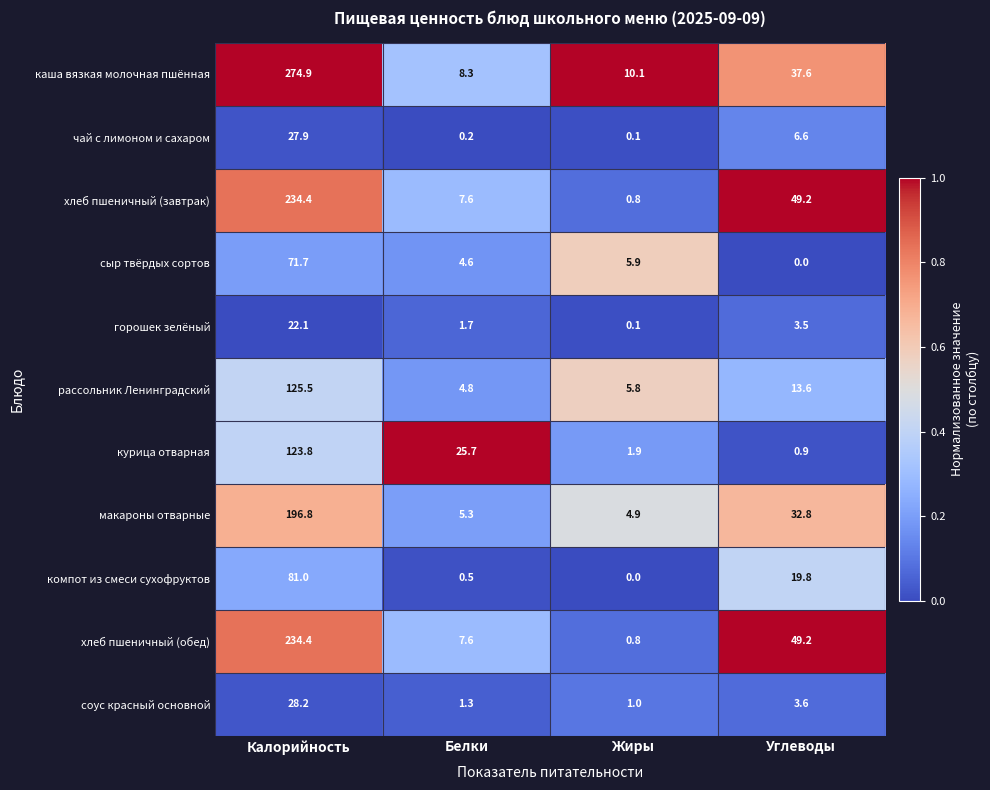

What is the total value across all series at Белки?

67.6